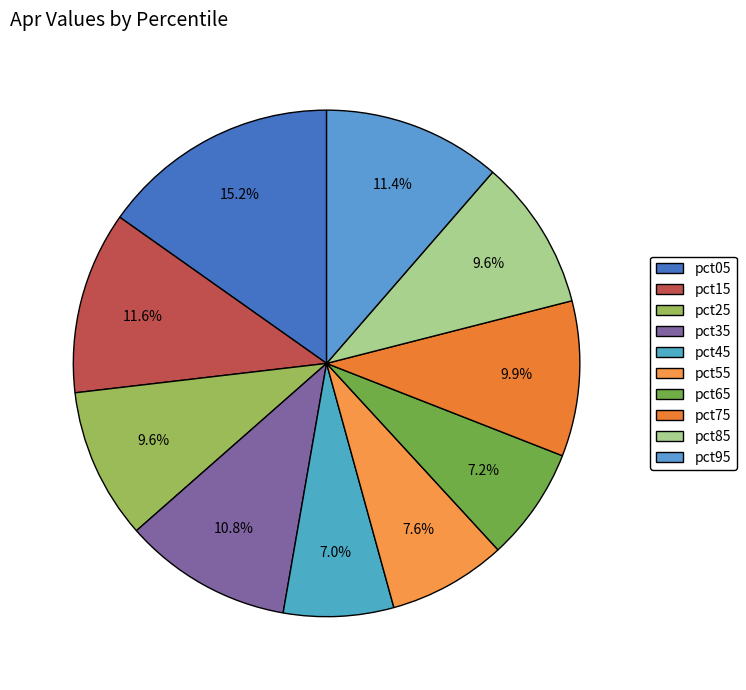

What percentage is the pct15 slice, to the nearest percent?

12%